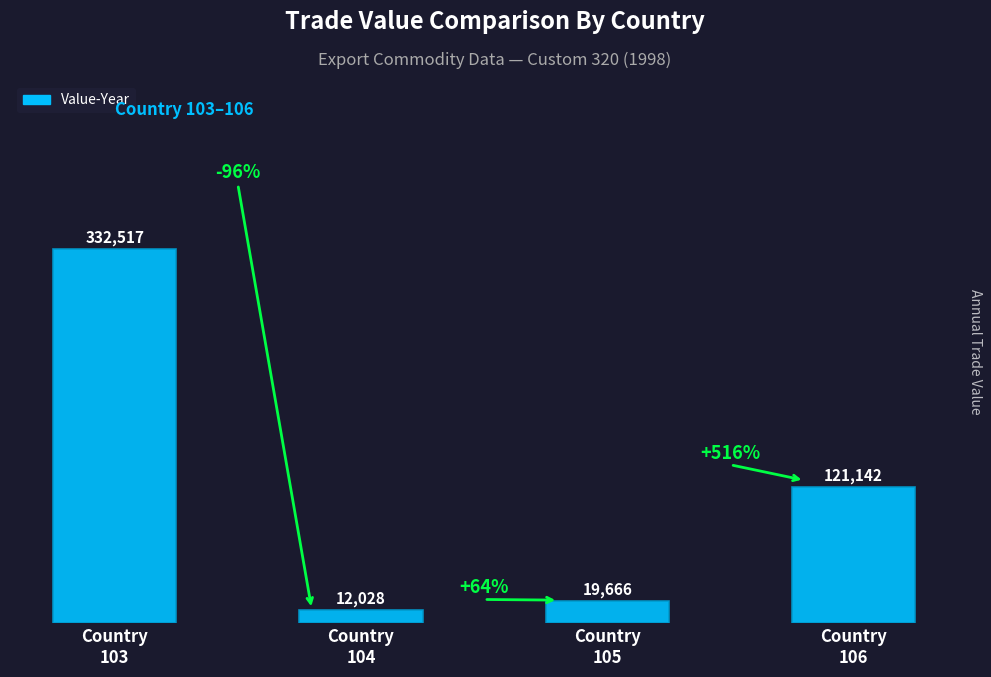

Reading left to right, transcribe all the data shown in this chart.

Country
103=332517	Country
104=12028	Country
105=19666	Country
106=121142